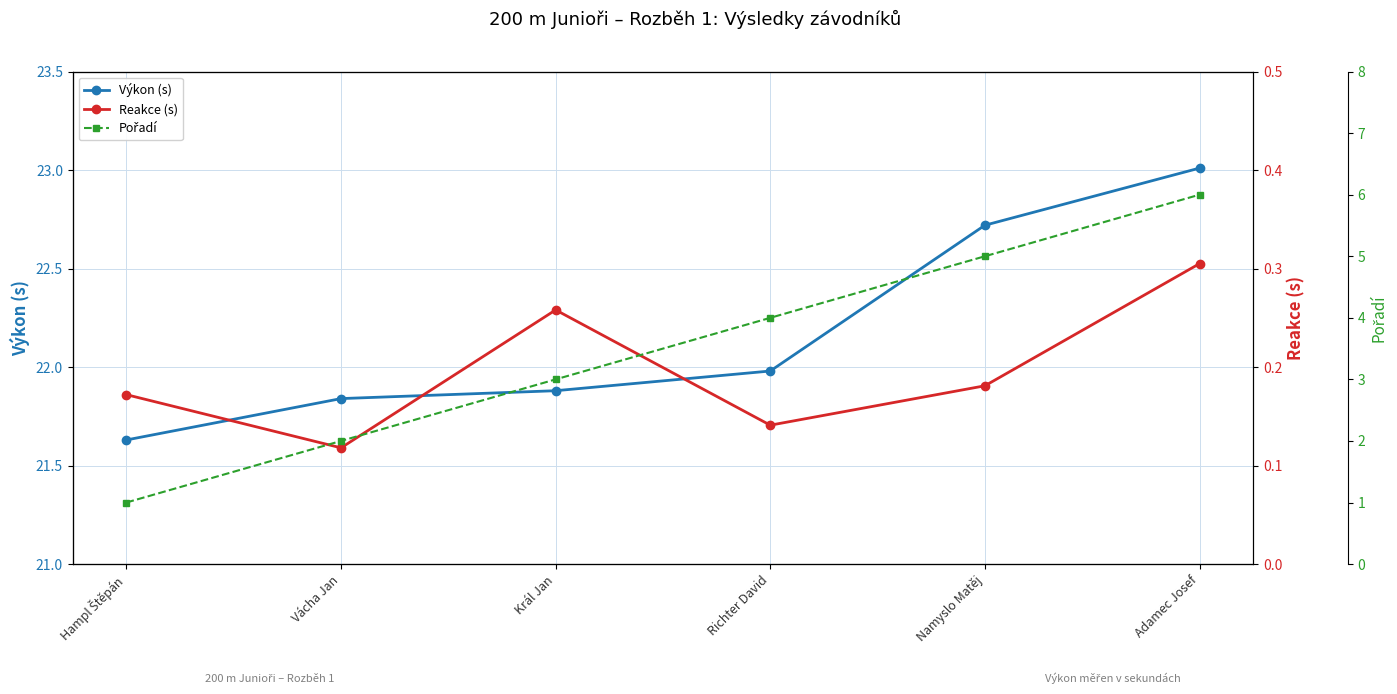

What is the difference between the Pořadí values at Richter David and Hampl Štěpán?

3.0